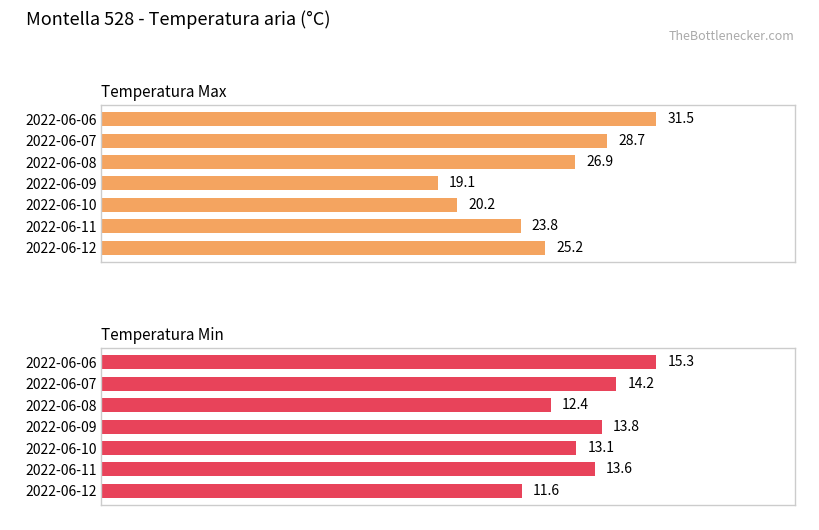

Which series has the largest range (max minus min)?

Temperatura Max